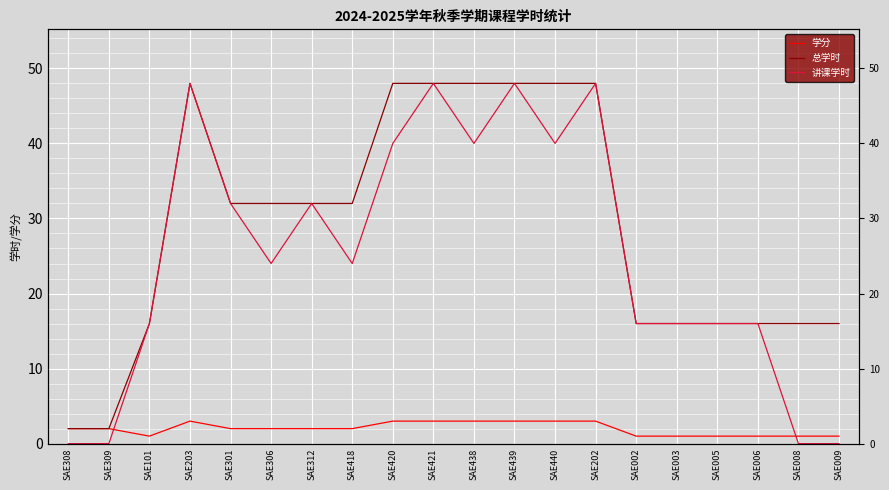

Which series changed the most between SAE312 and SAE421?

总学时